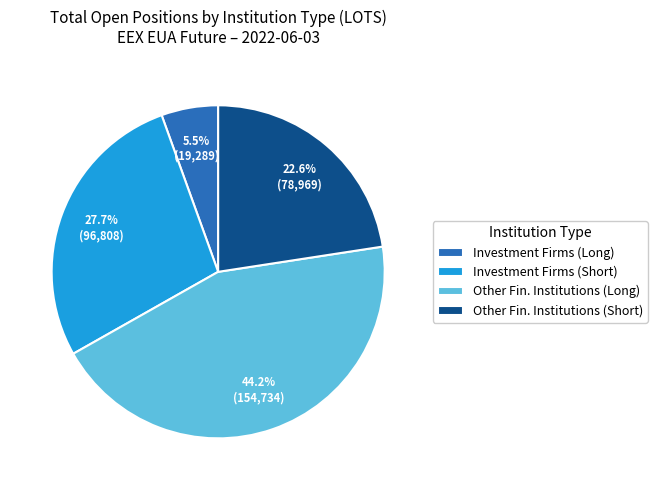

What is the smallest slice in the pie chart?

Investment Firms (Long)